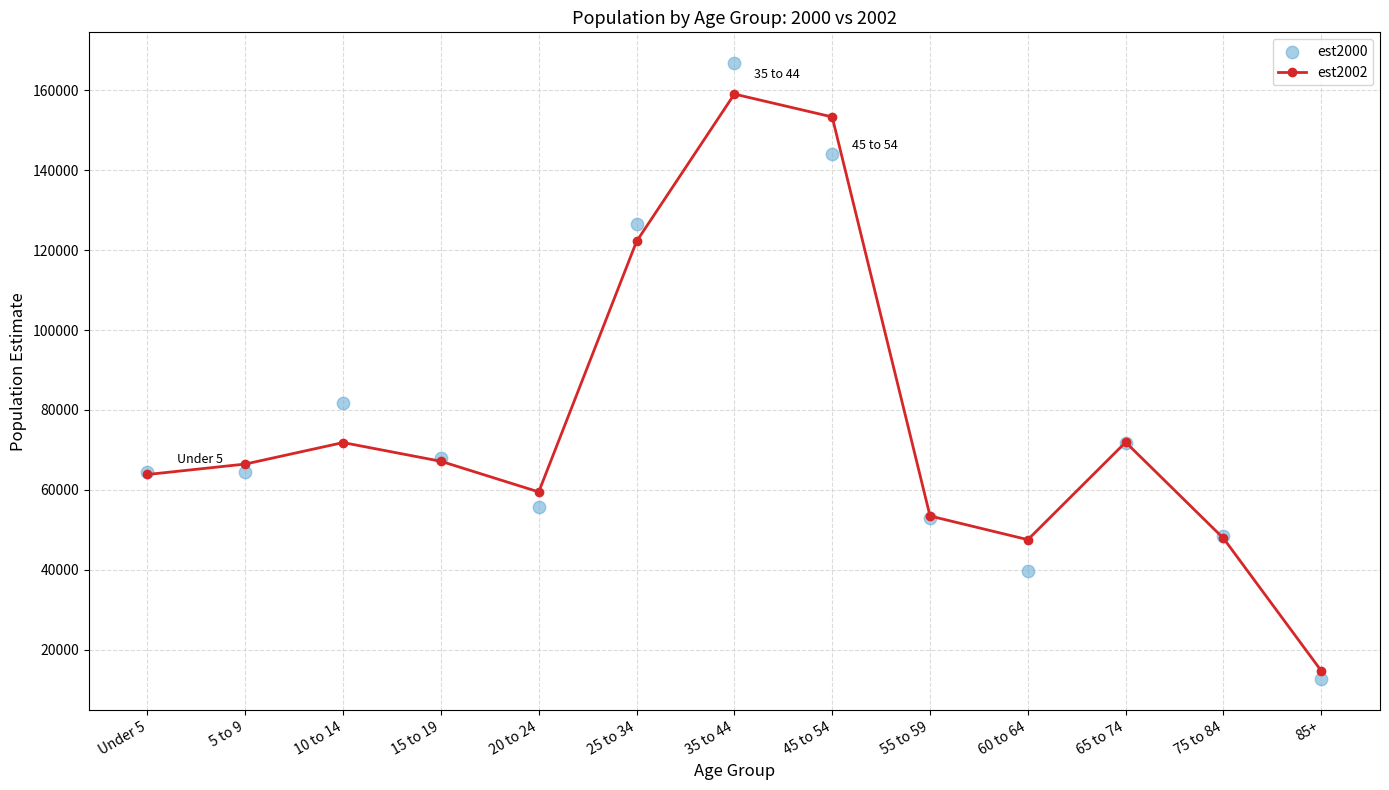

Is the value of est2002 at 15 to 19 greater than the value of est2000 at 60 to 64?

Yes